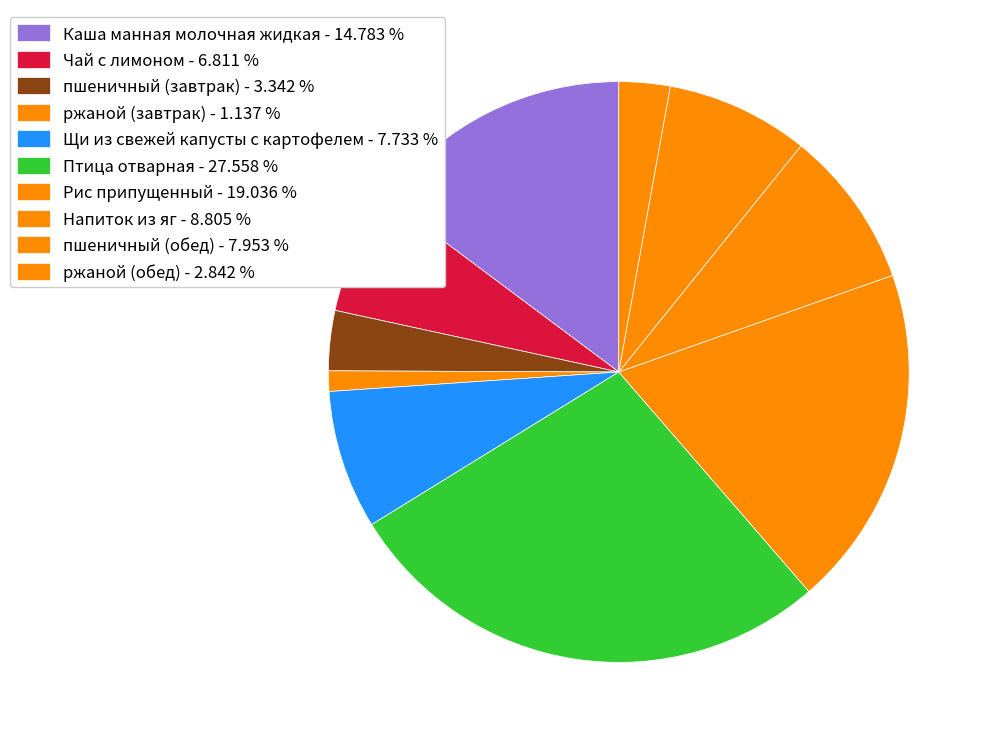

Rank the categories by value from highest to lowest.

Птица отварная, Рис припущенный, Каша манная молочная жидкая, Напиток из яг, пшеничный (обед), Щи из свежей капусты с картофелем, Чай с лимоном, пшеничный (завтрак), ржаной (обед), ржаной (завтрак)